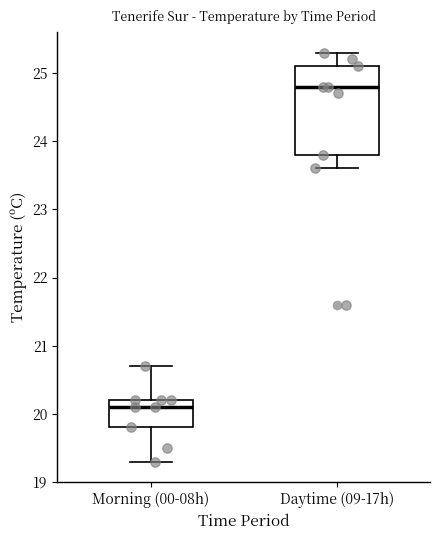

Reading left to right, read every box against the y-axis: the position of its median line, the range the box covers, and the ends of its whiskers. The values are not printed on the chart, so give them approximately, as read against the axis.

Morning (00-08h): median 20.1, box 19.8 to 20.2, whiskers 19.3 to 20.7
Daytime (09-17h): median 24.8, box 23.8 to 25.1, whiskers 23.6 to 25.3